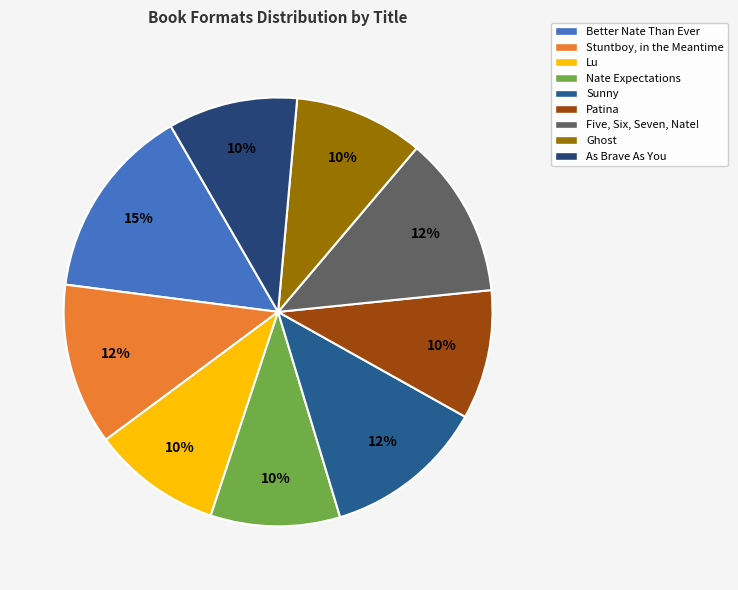

How many slices are in this pie chart?

9